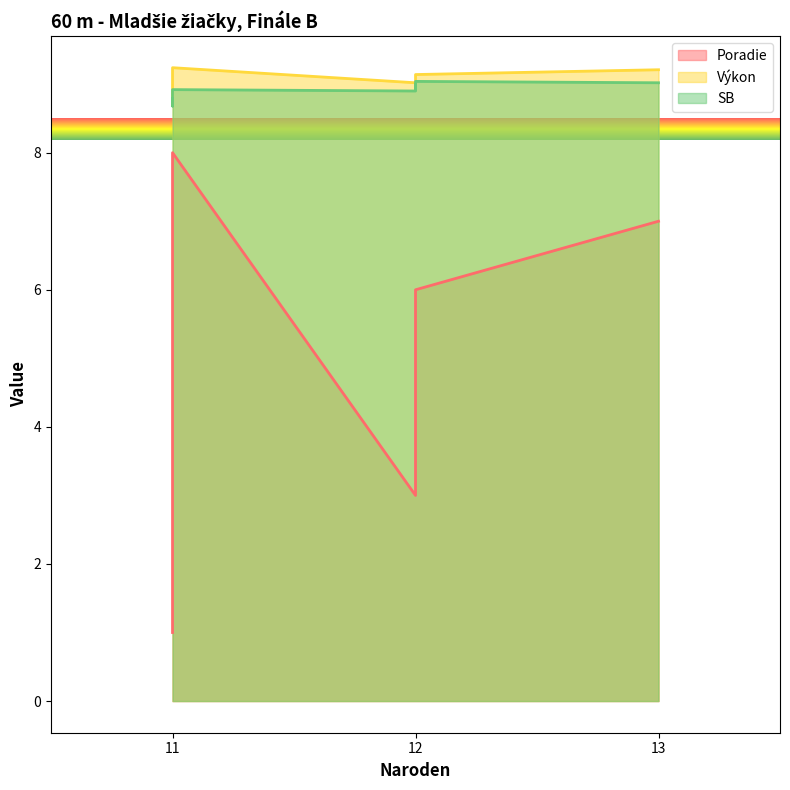

Is it true that Výkon equals 9.0 at 12?

True